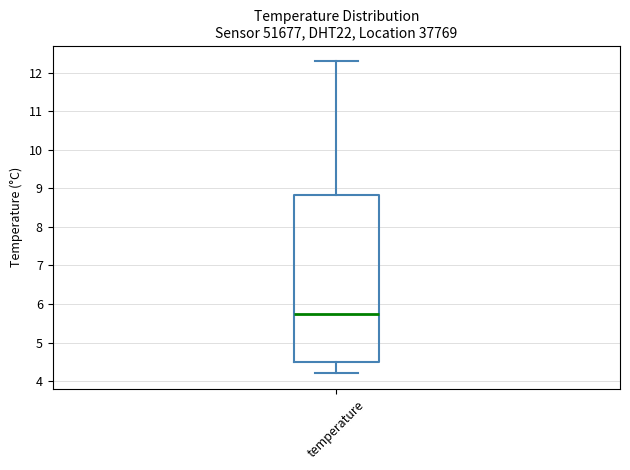

Read this box plot against the y-axis: the position of the median line, the range covered by the box, and the ends of both whiskers. The values are not printed on the chart, so give them approximately, as read against the axis.

median 5.8, box 4.5 to 8.8, whiskers 4.2 to 12.3